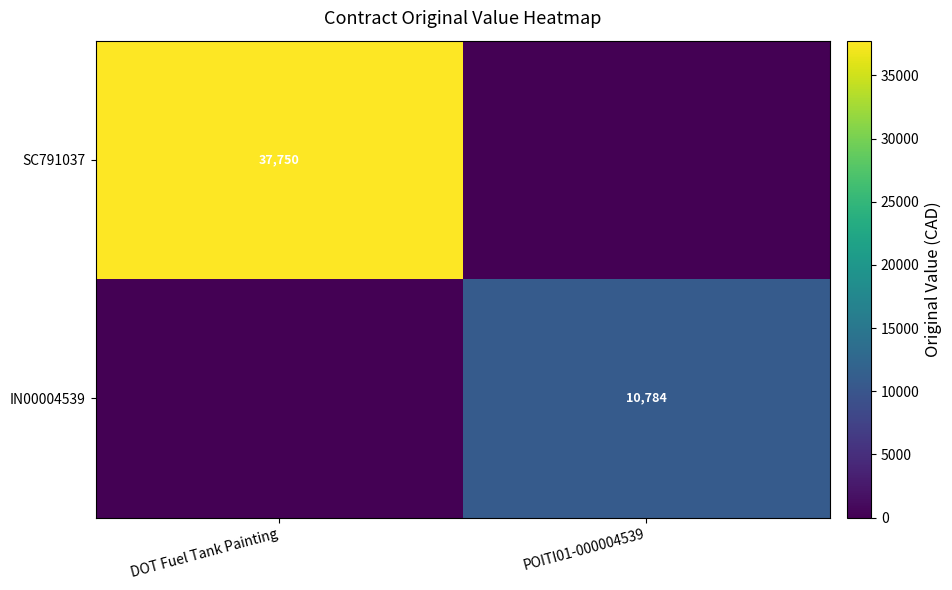

The IN00004539 series shows 14114.0 at POITI01-000004539. True or false?

False